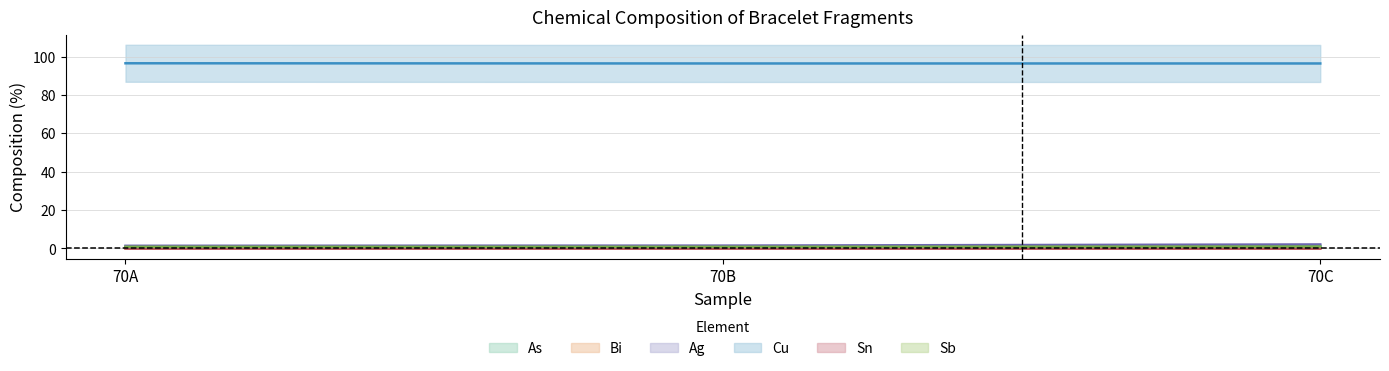

At which label is As closest to 1?

70B